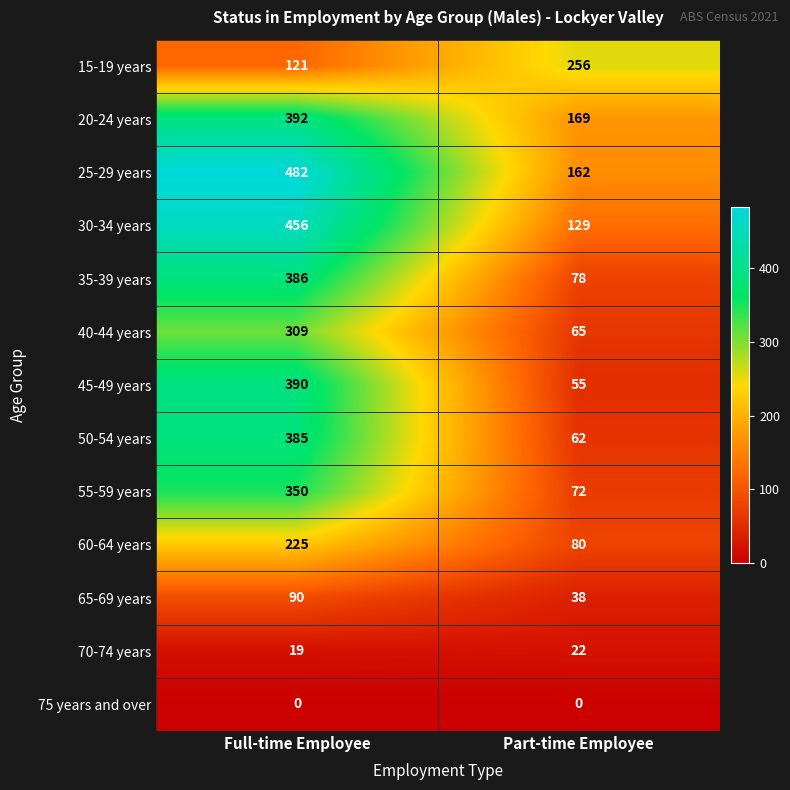

True or false: 20-24 years has a value of 130 at Full-time Employee.

False